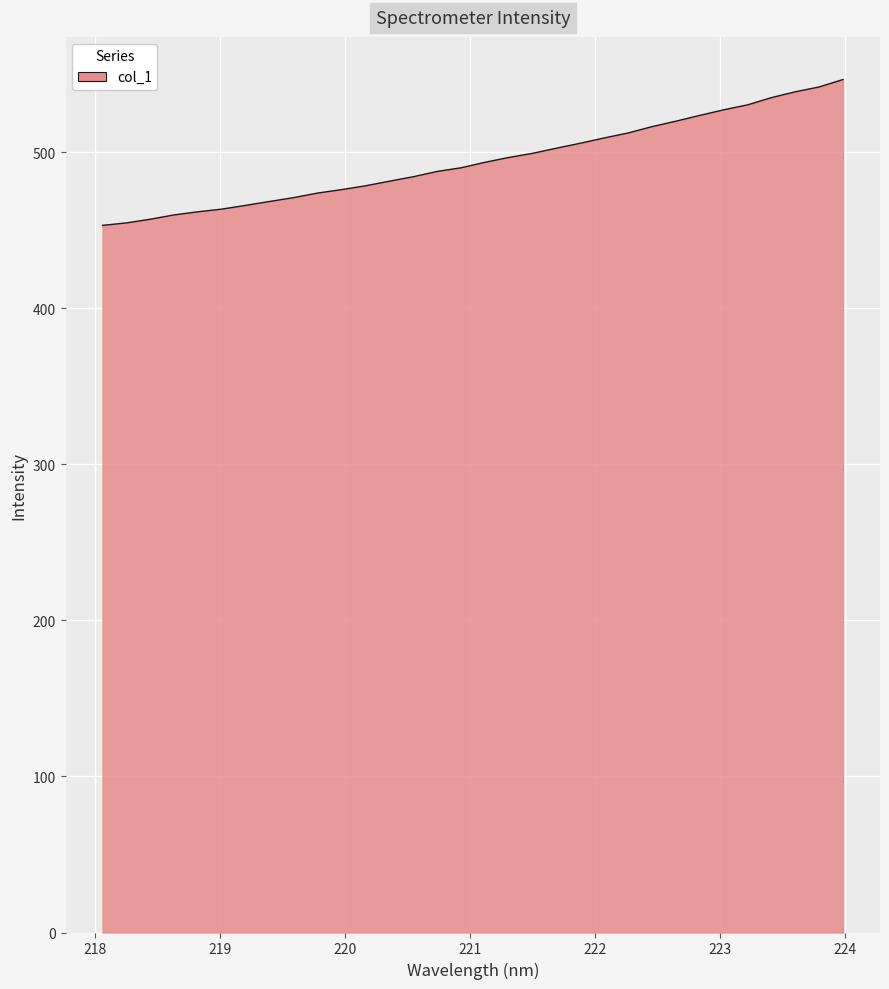

What is the difference between the maximum and minimum values?

93.4